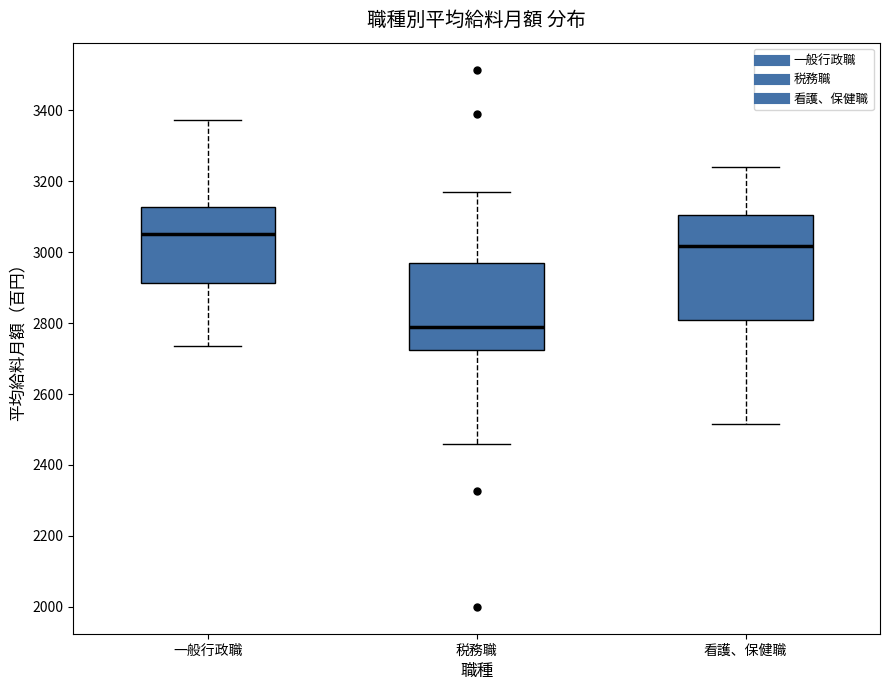

Where is the upper edge of the box for 税務職 on the y-axis? The values are not printed on the chart, so give them approximately, as read against the axis.

2960